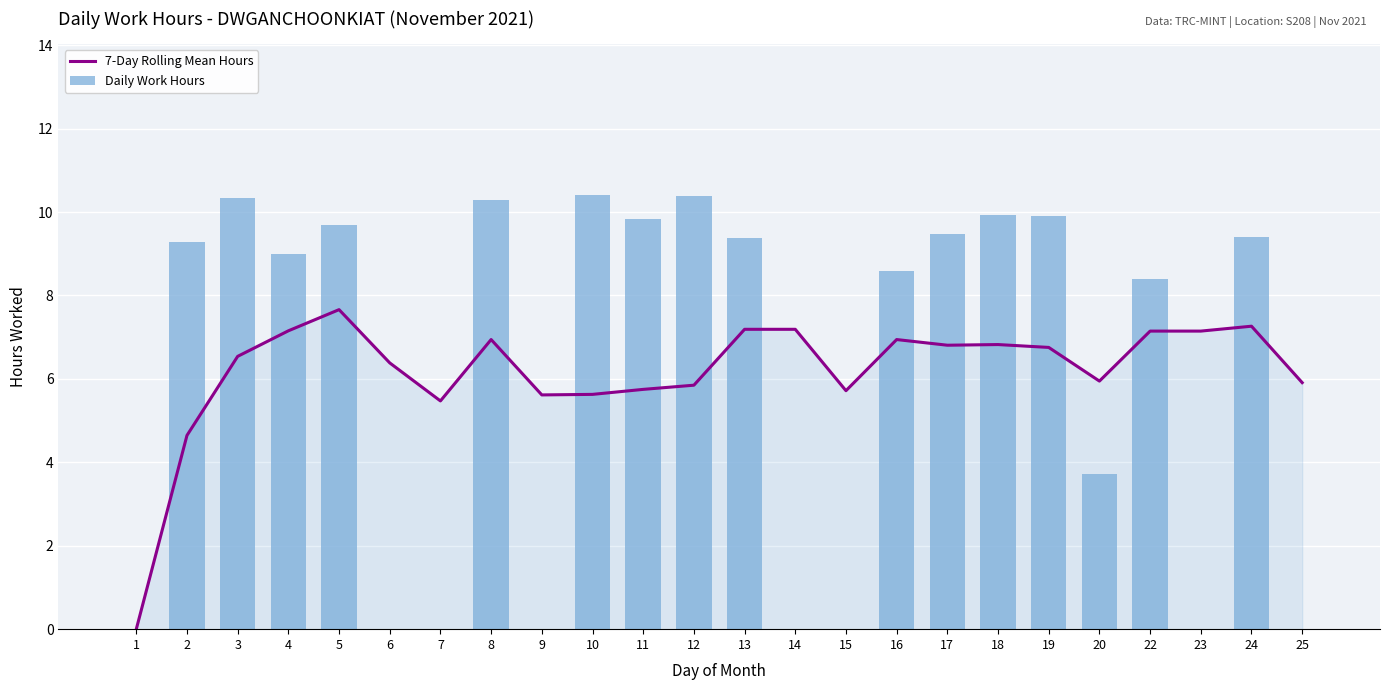

What is the difference between the Daily Work Hours values at 18 and 3?

0.4